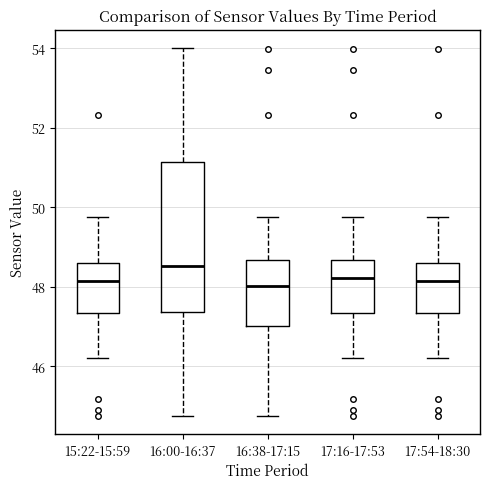

Which box is the tallest, from its lower edge to its upper edge?

16:00-16:37